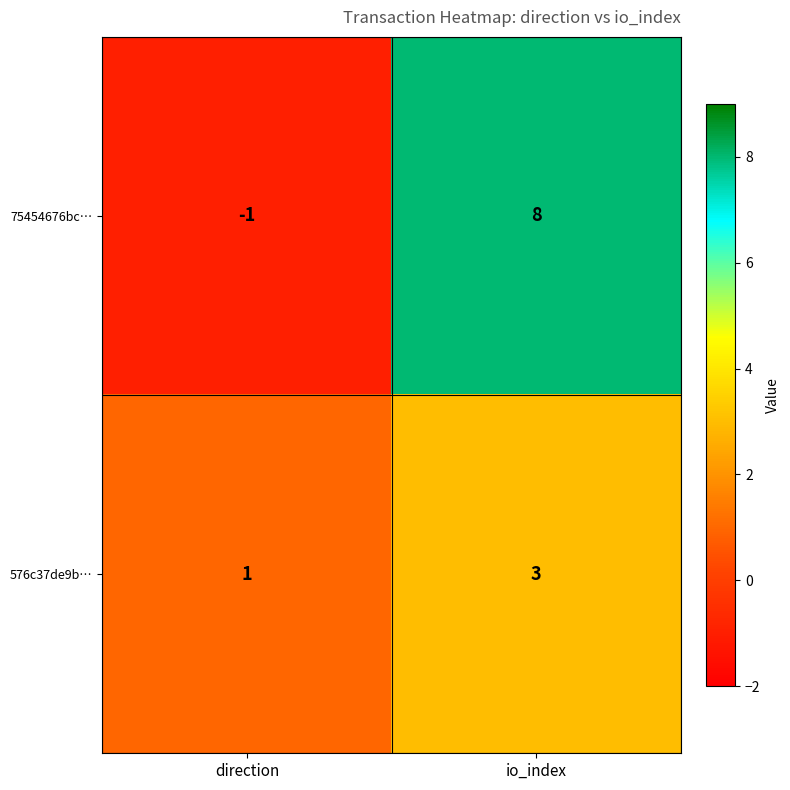

Is it true that 576c37de9b… equals 5 at io_index?

False